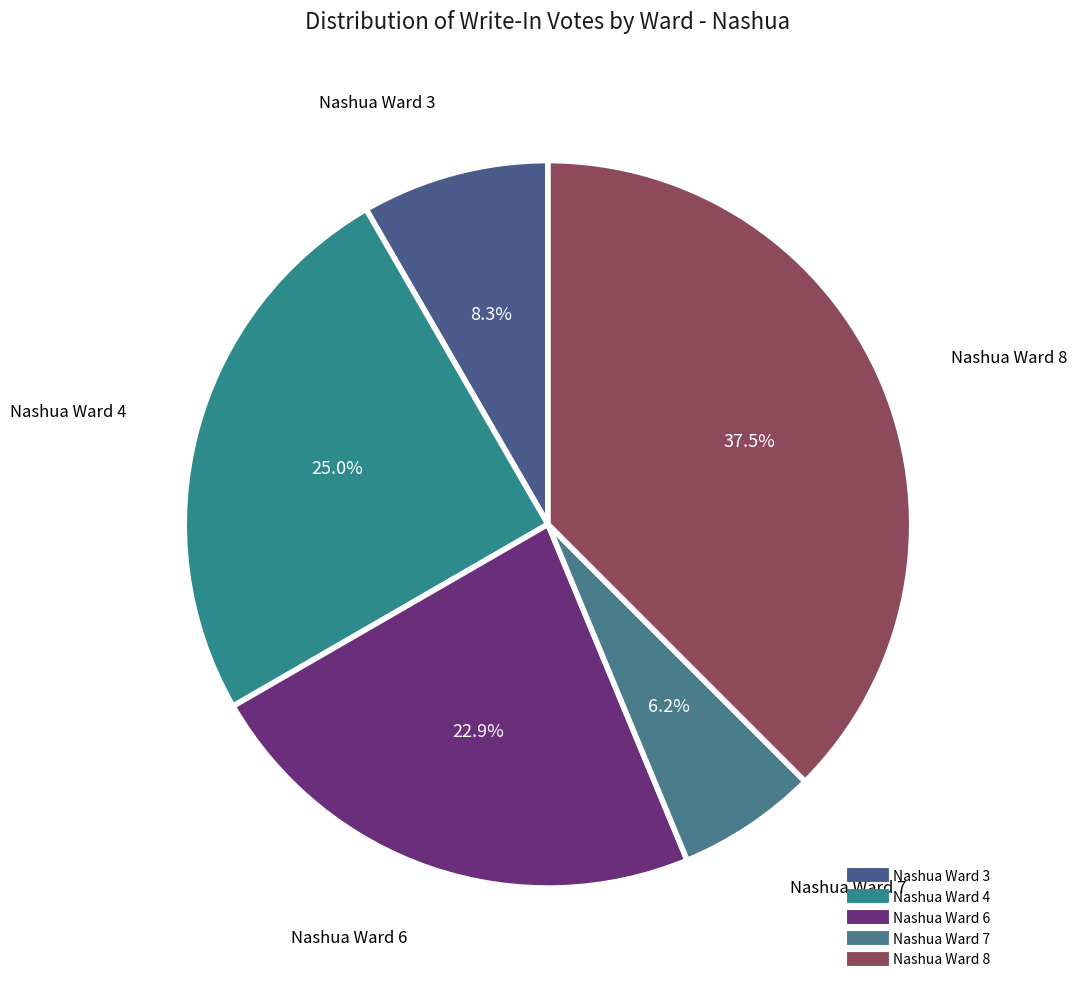

Count the number of slices in the pie.

5